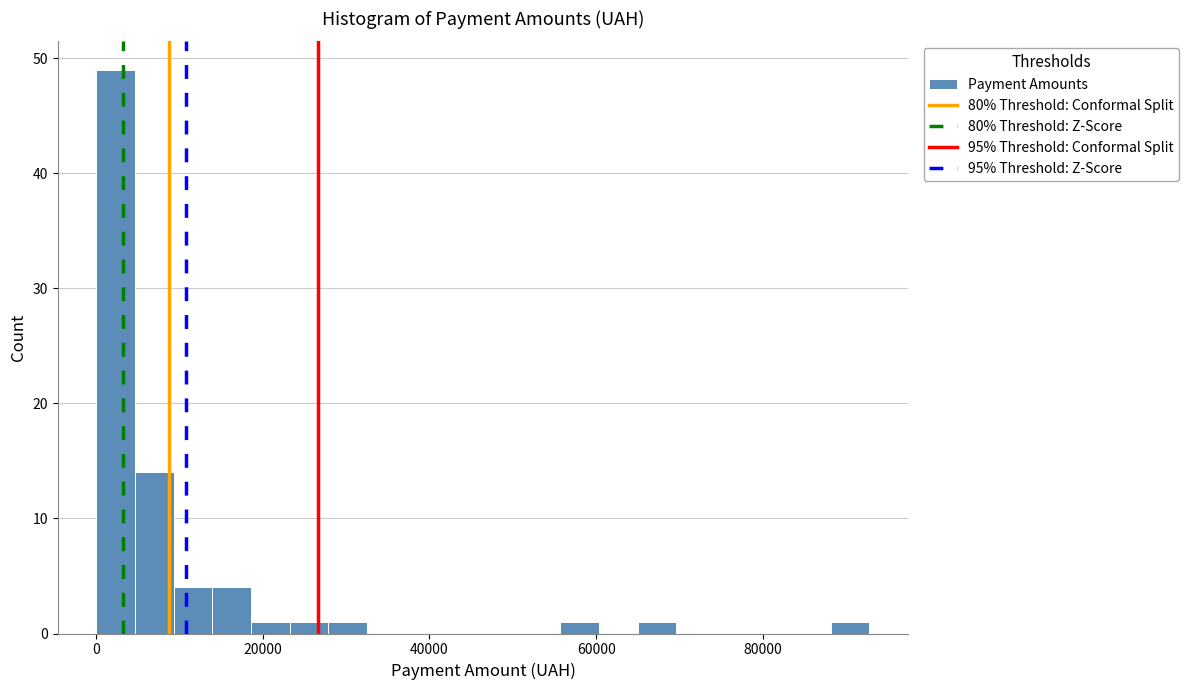

Around what value on the x-axis is the tallest bar? Give the approximate position of its centre, as read against the axis.

2000